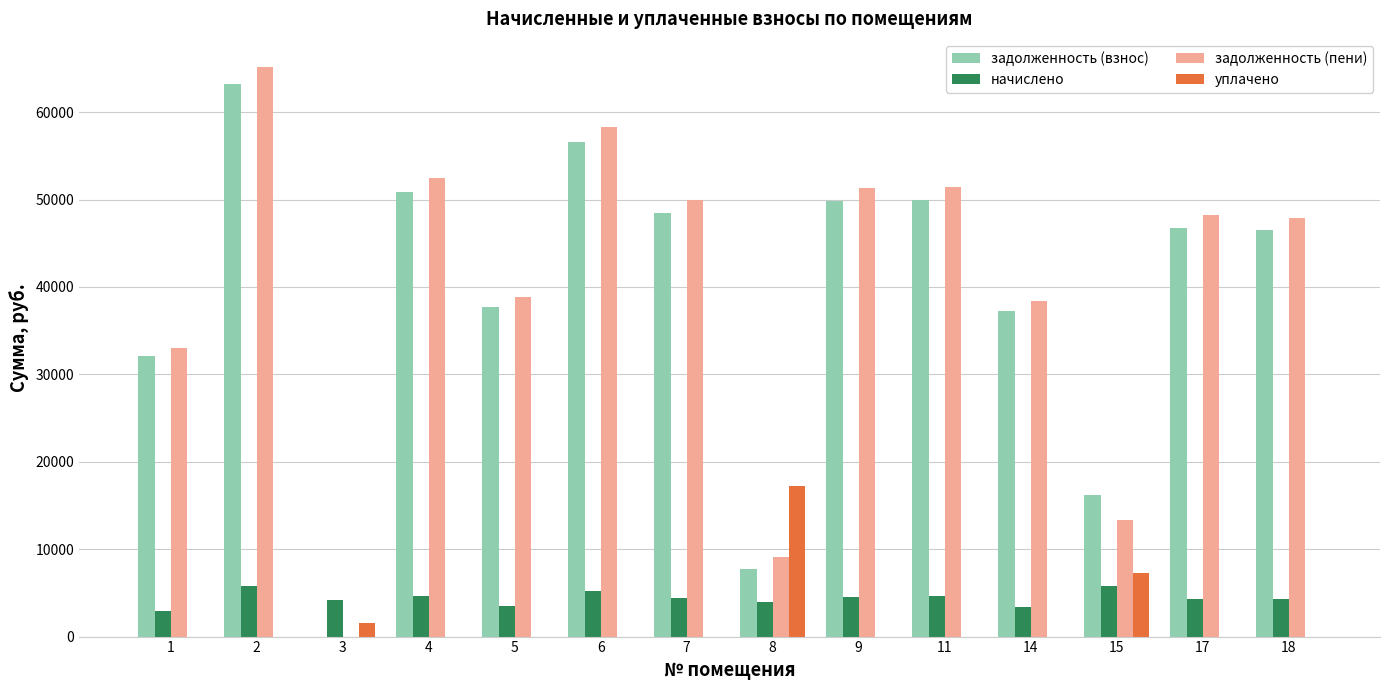

At which category is the sum across all series the highest?

2